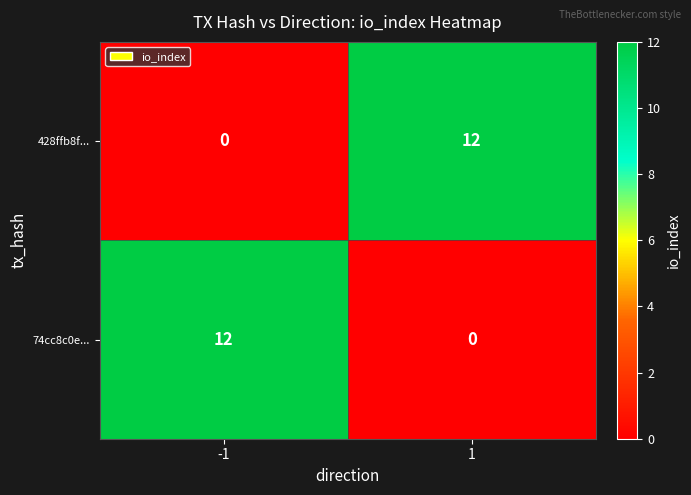

The value of 74cc8c0e... at -1 is 12. True or false?

True